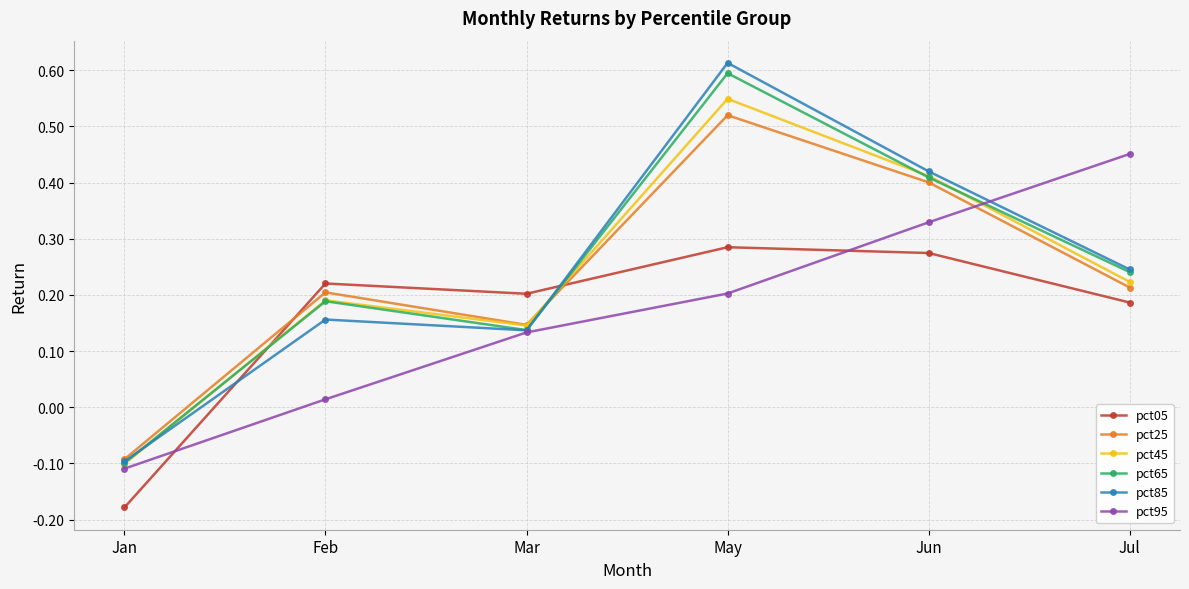

How many times do pct05 and pct45 cross each other?

2